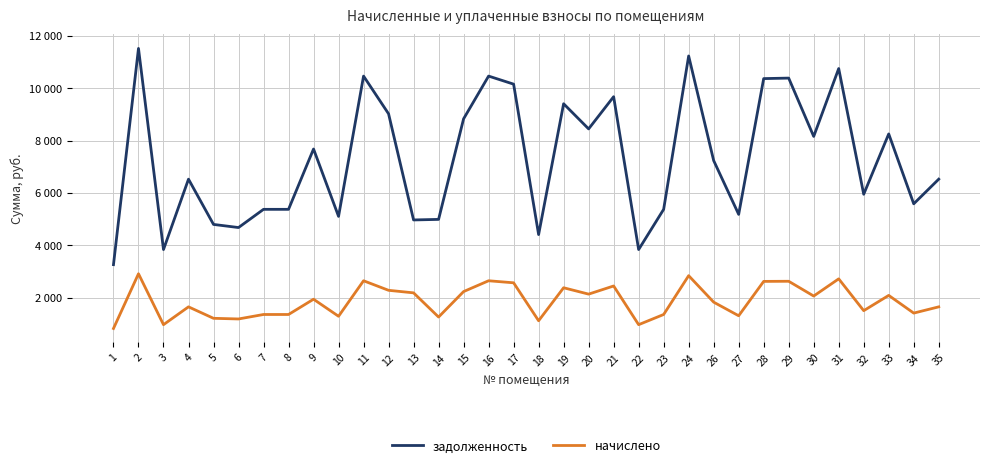

How many interior local peaks does the начислено series have?

11